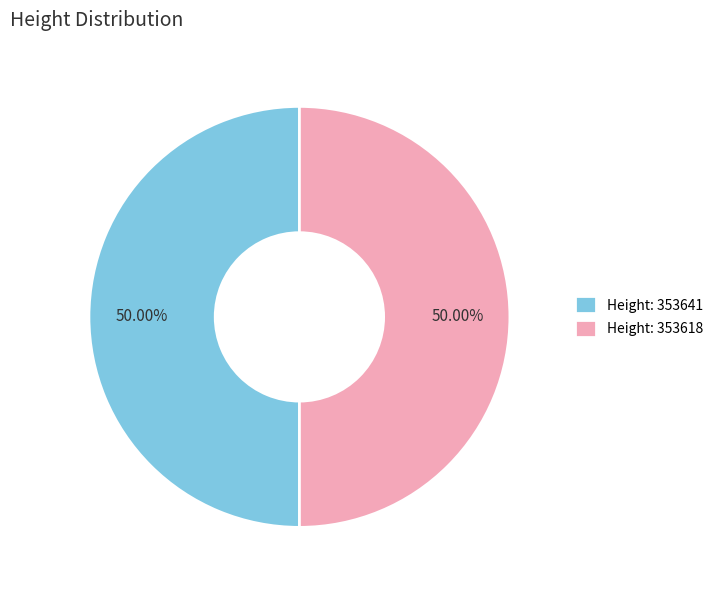

Approximately how many times larger is the value at Height: 353618 compared to Height: 353641?

1.0